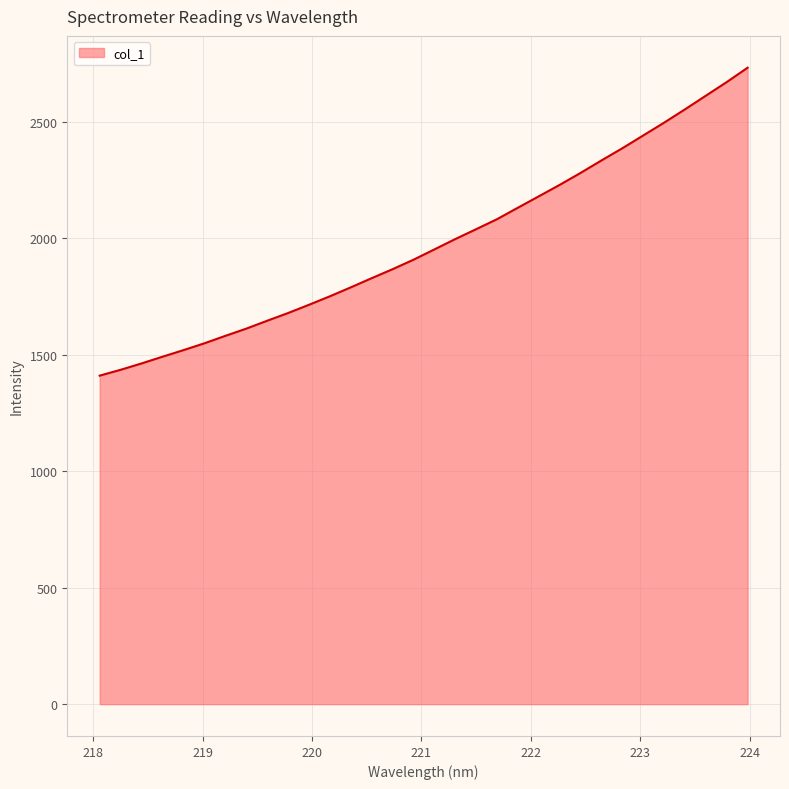

What is the difference between the maximum and minimum values?

1321.4